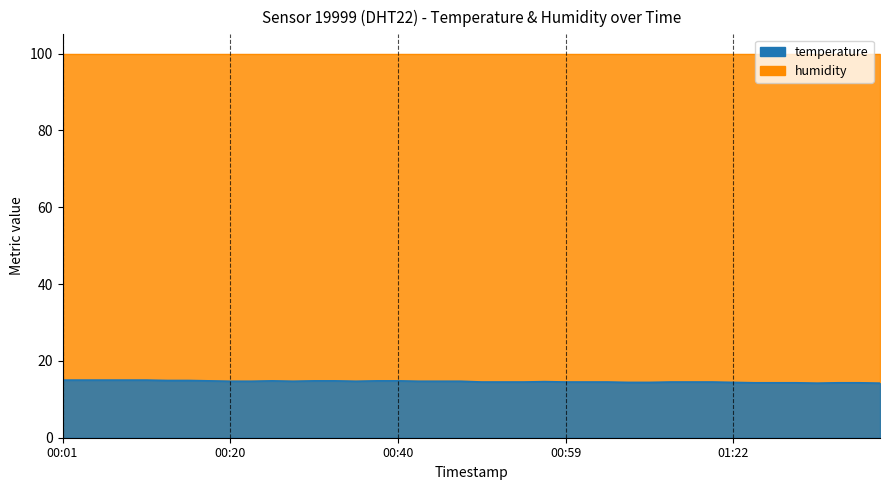

Rank the categories by value from highest to lowest.

00:01, 00:03, 00:06, 00:08, 00:10, 00:13, 00:15, 00:18, 00:25, 00:30, 00:32, 00:37, 00:40, 00:20, 00:23, 00:28, 00:35, 00:42, 00:45, 00:47, 00:57, 00:50, 00:52, 00:54, 00:59, 01:02, 01:04, 01:14, 01:17, 01:19, 01:09, 01:12, 01:22, 01:24, 01:27, 01:29, 01:34, 01:36, 01:31, 01:39